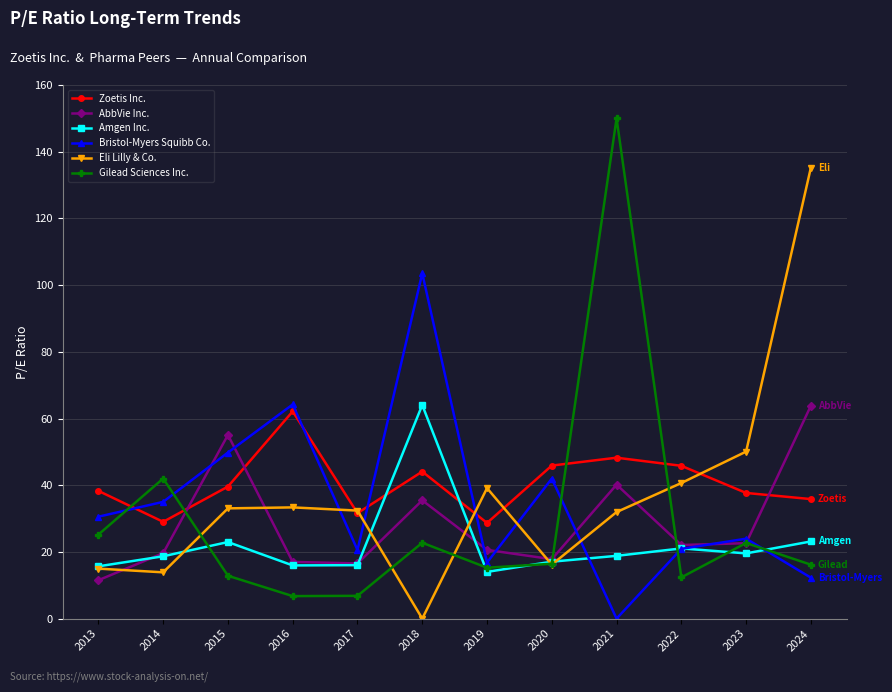

How many intersections are there between Bristol-Myers Squibb Co. and Gilead Sciences Inc.?

5